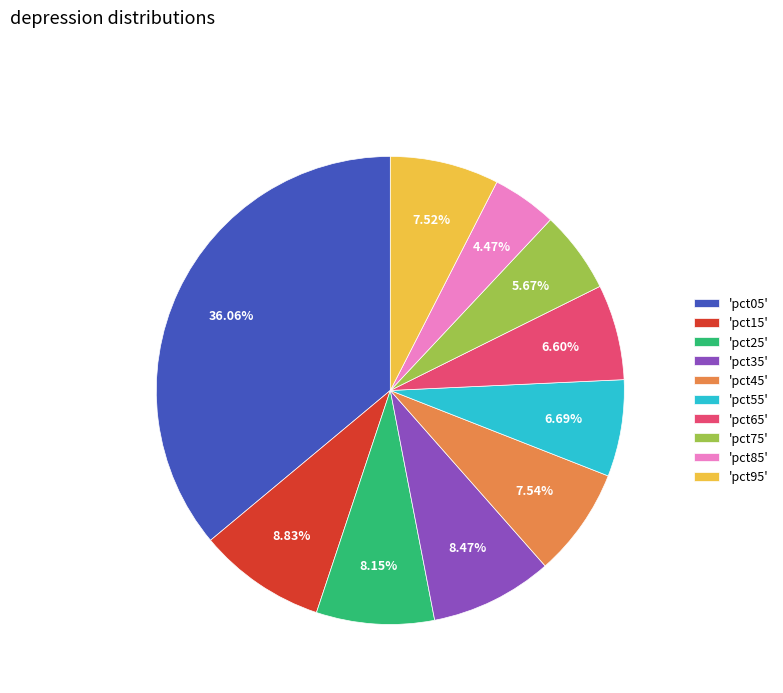

Which has a higher value, 'pct85' or 'pct95'?

'pct95'